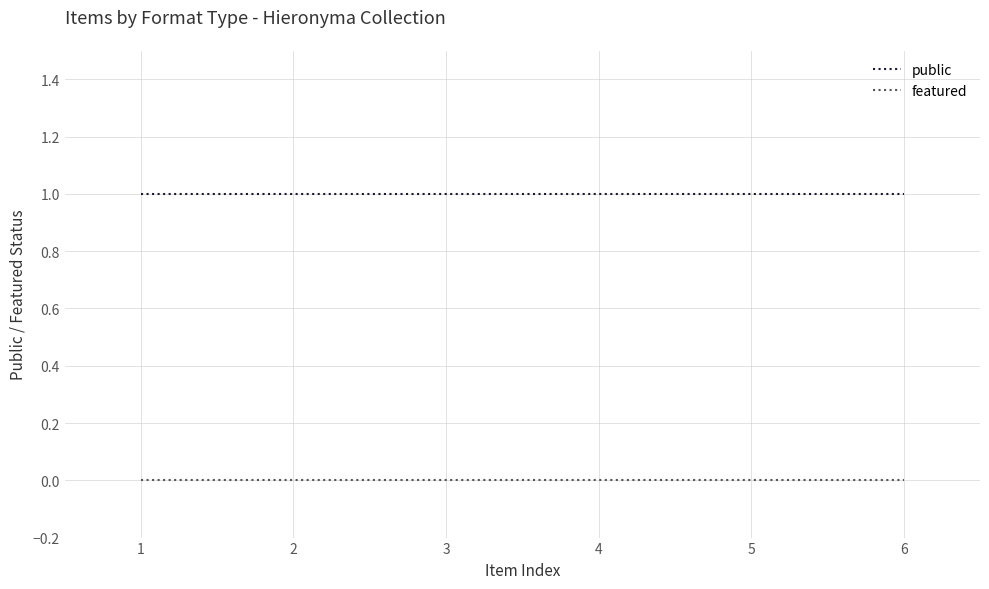

Is the value of public at 5 greater than the value of featured at 6?

Yes